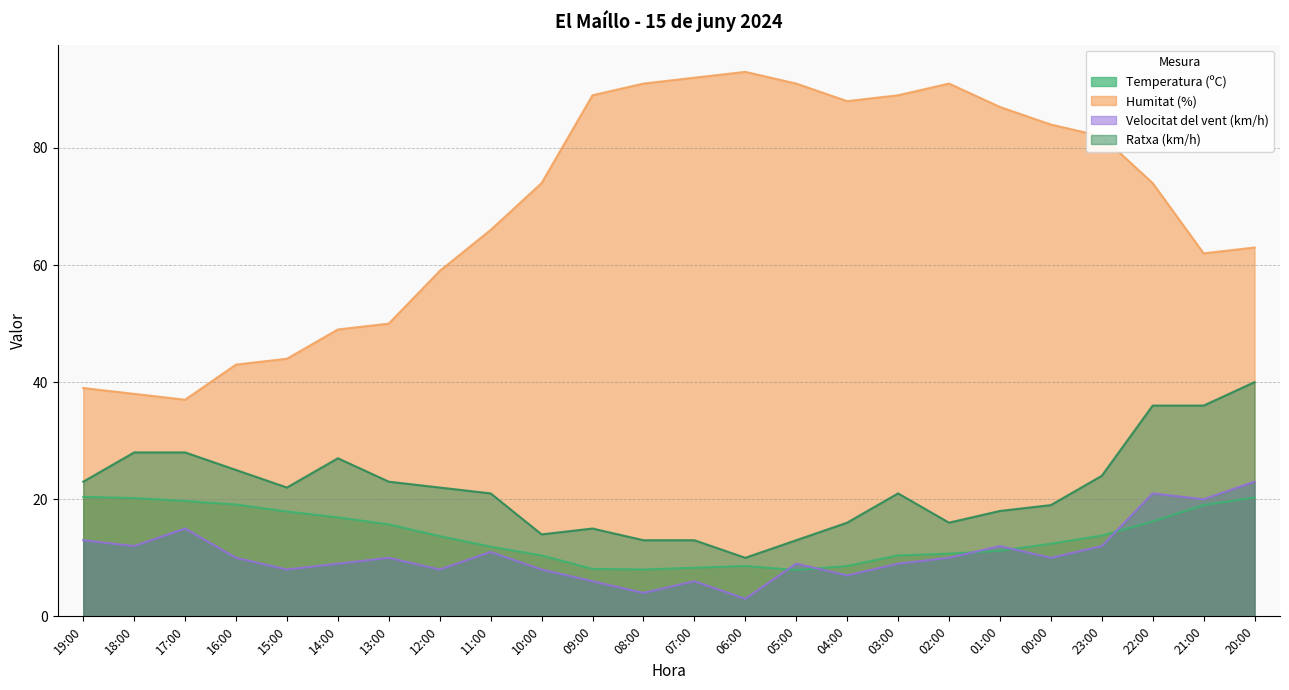

How many interior local peaks does the Ratxa (km/h) series have?

3